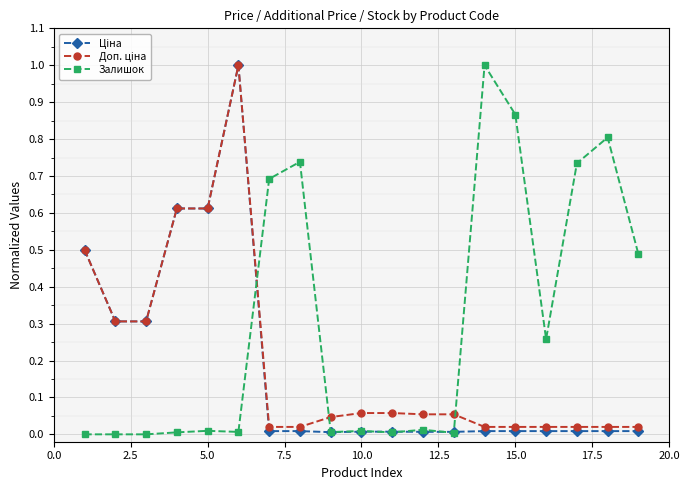

What is the greatest value displayed?

1.0